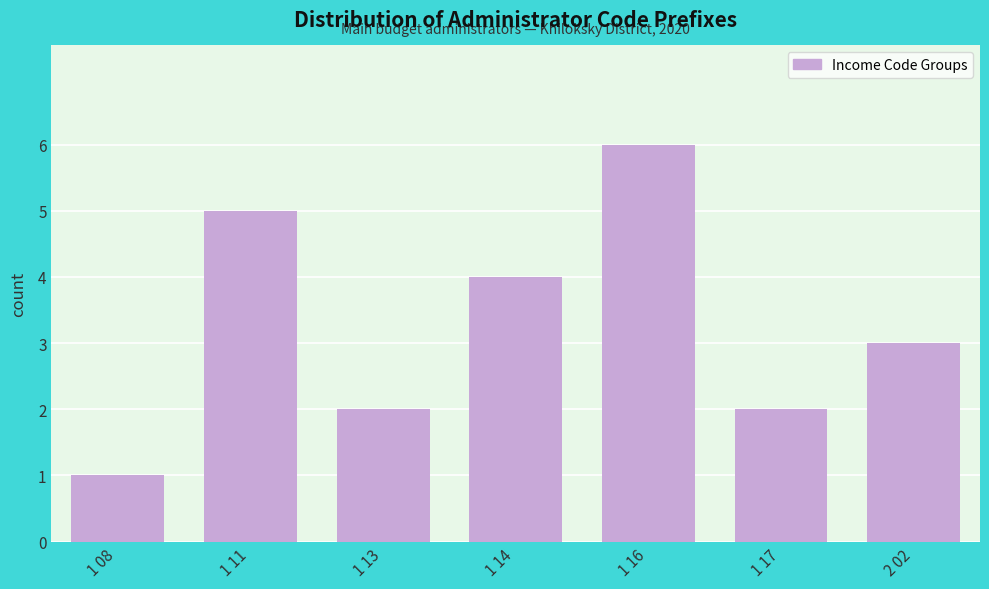

Reading left to right, transcribe all the data shown in this chart.

1 08=1	1 11=5	1 13=2	1 14=4	1 16=6	1 17=2	2 02=3